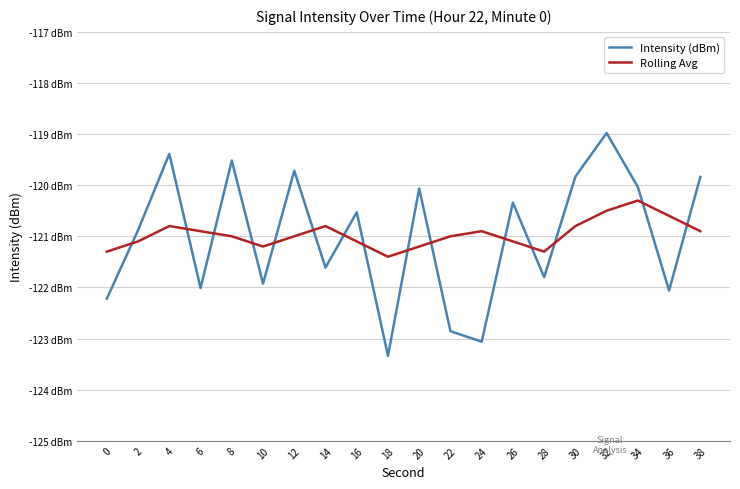

The Rolling Avg series shows -81.1 at 24. True or false?

False